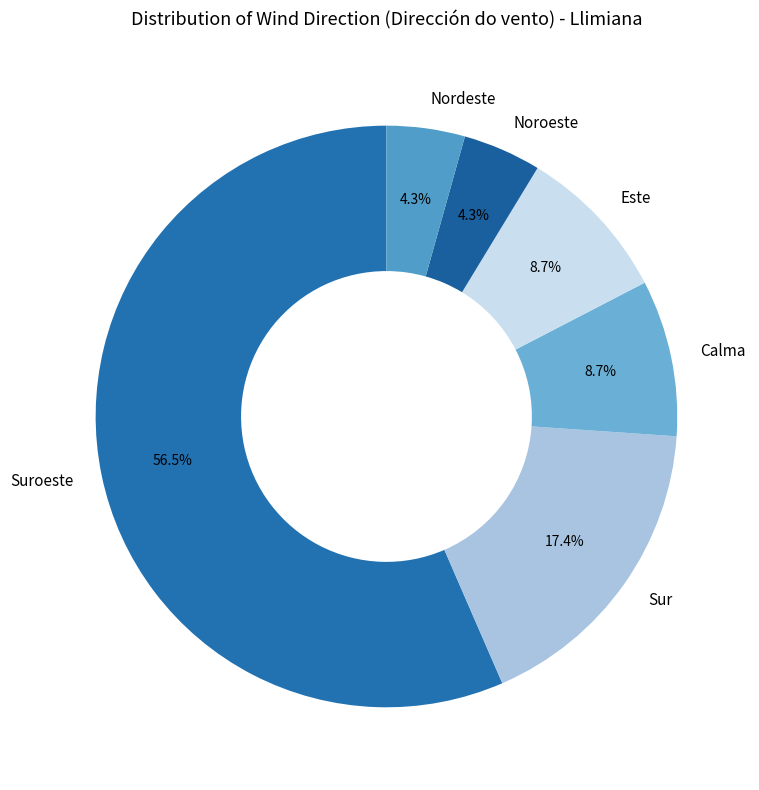

To the nearest percent, what is the difference between the Calma and Nordeste slice percentages?

4%